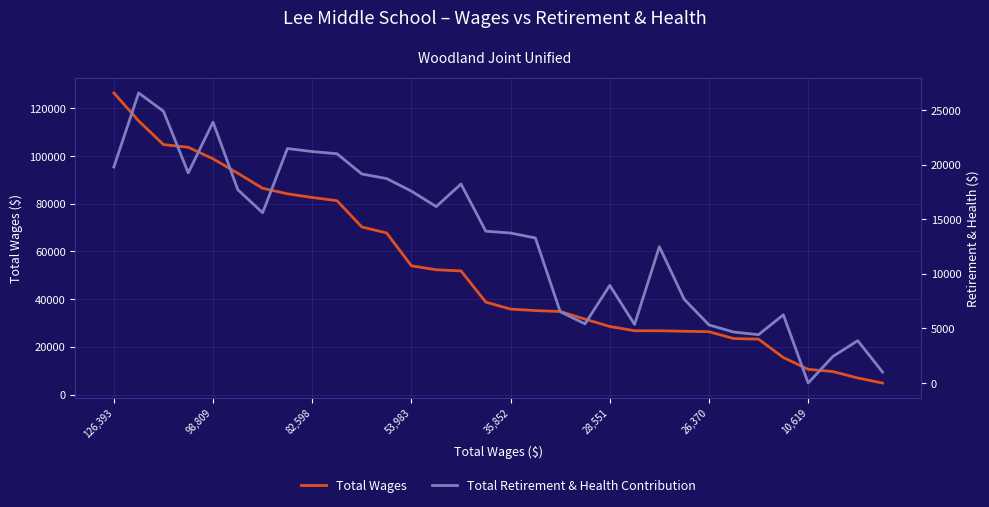

True or false: Total Retirement & Health Contribution and Total Wages cross at least once.

False